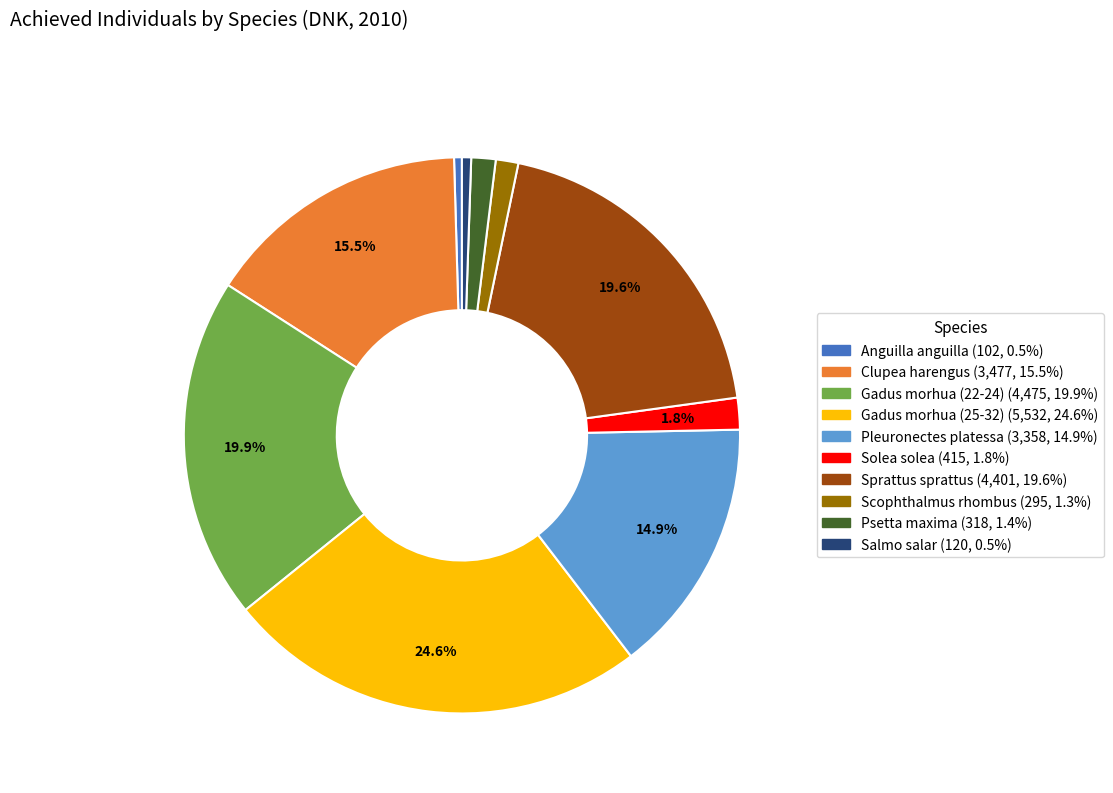

Count the number of slices in the pie.

10